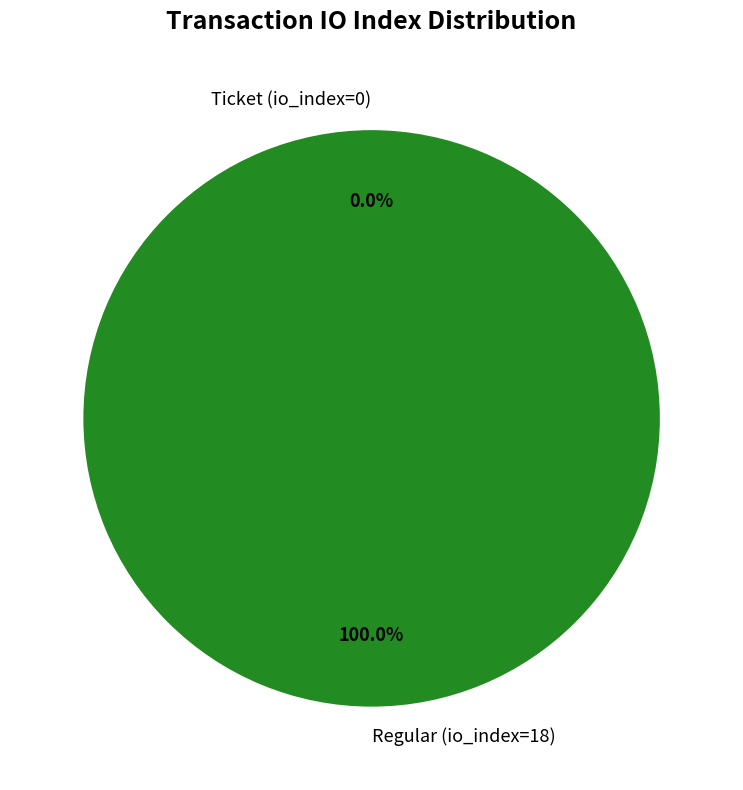

What is the majority slice?

Regular (io_index=18)